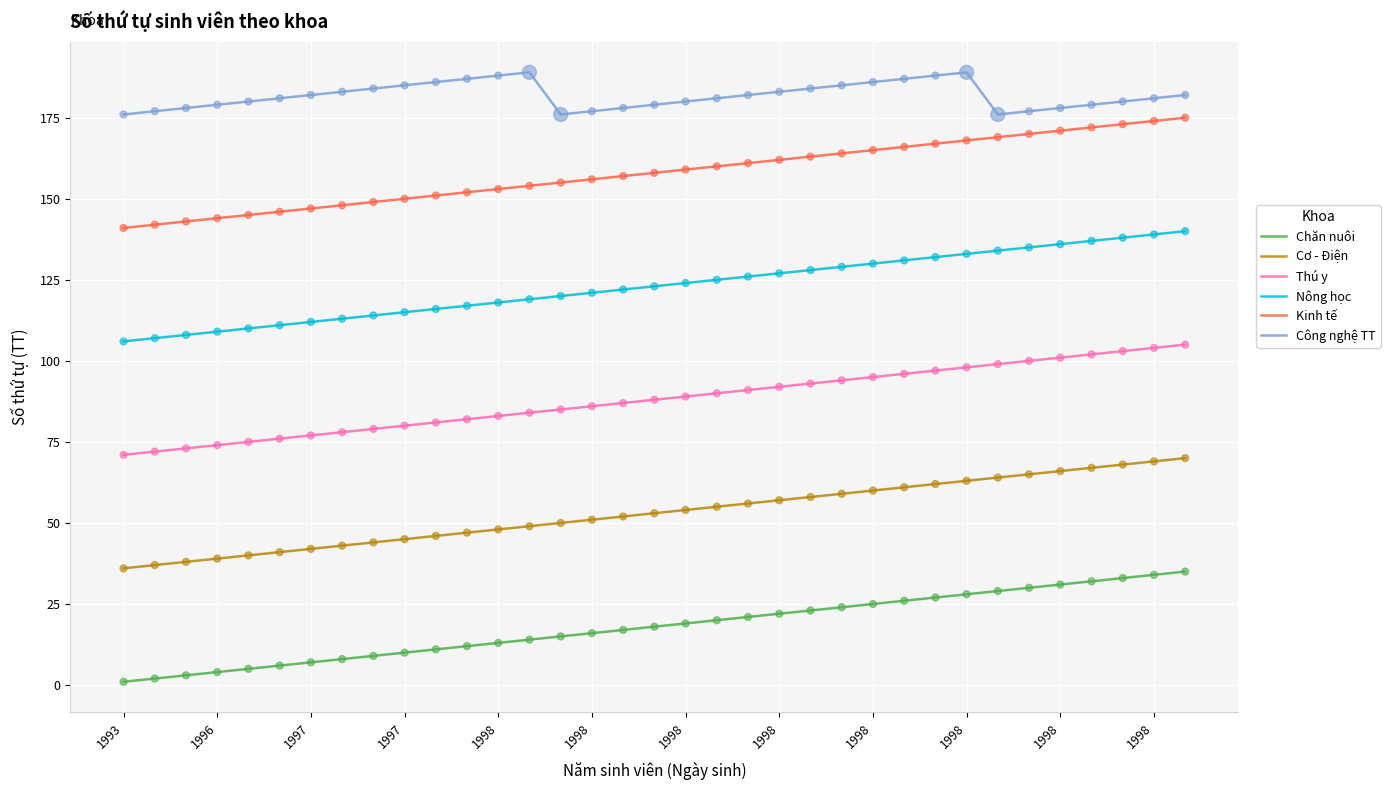

Which series has the largest total across all categories?

Công nghệ TT